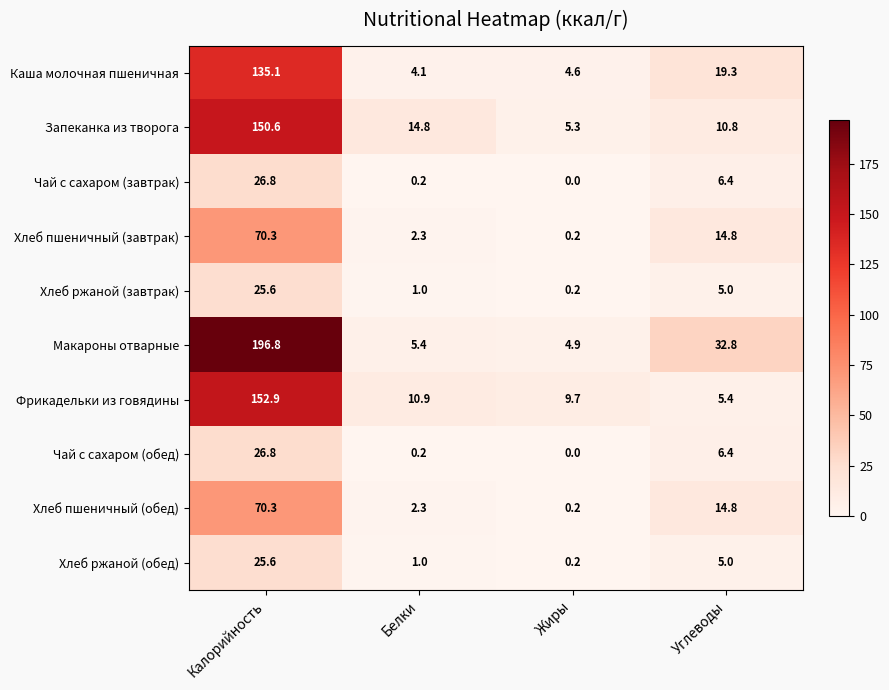

Rank the categories by Хлеб ржаной (обед) value from highest to lowest.

Калорийность, Углеводы, Белки, Жиры